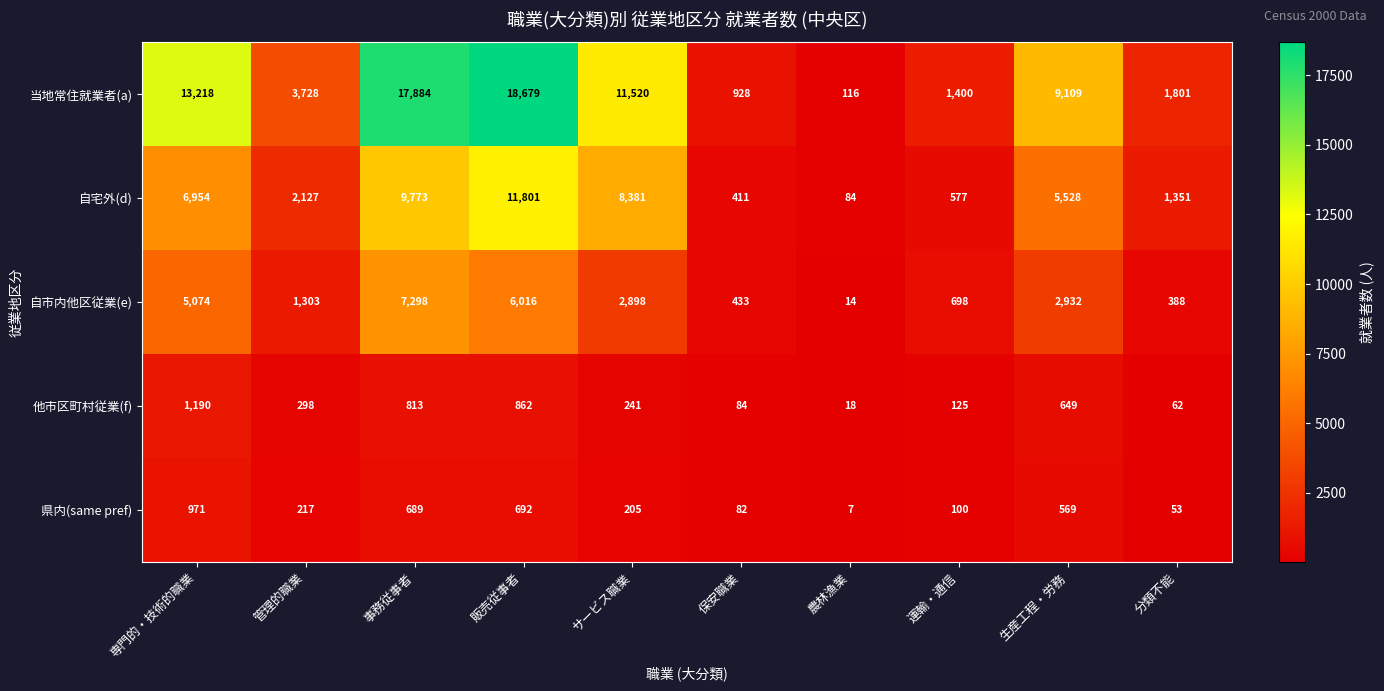

Which series has the largest range (max minus min)?

当地常住就業者(a)